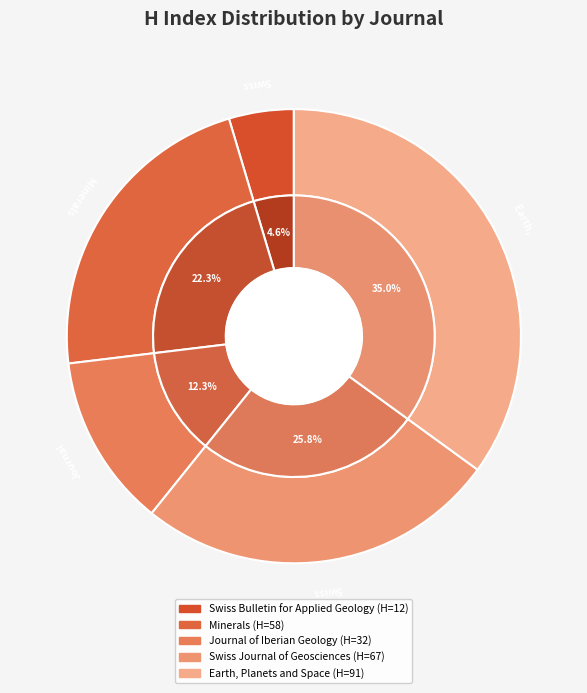

How many segments does this pie chart have?

5